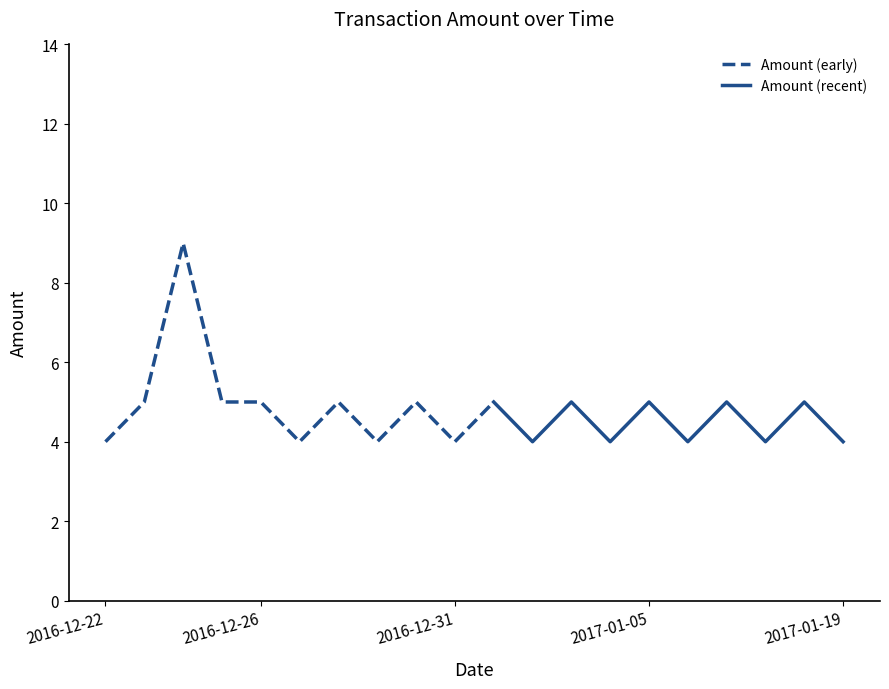

True or false: there are more than 0 points higher than both neighbors.

True